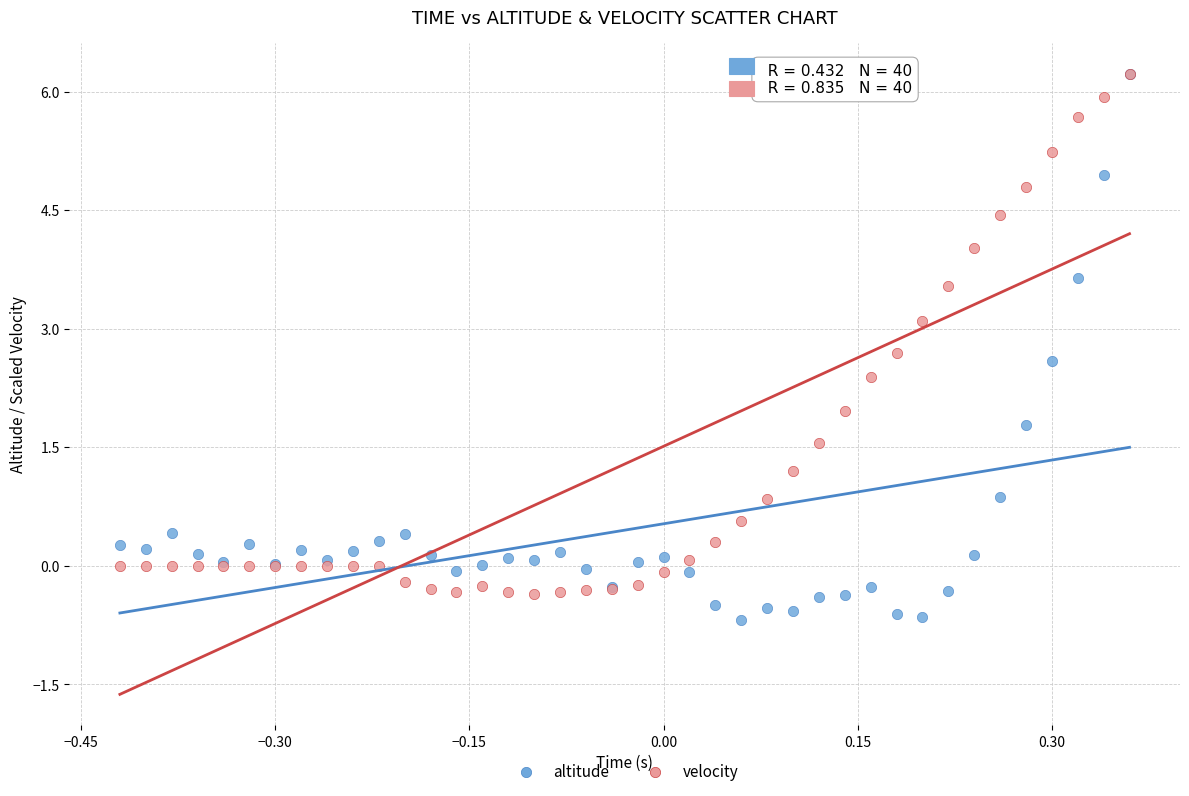

What are all the series names shown in the legend?

altitude, velocity